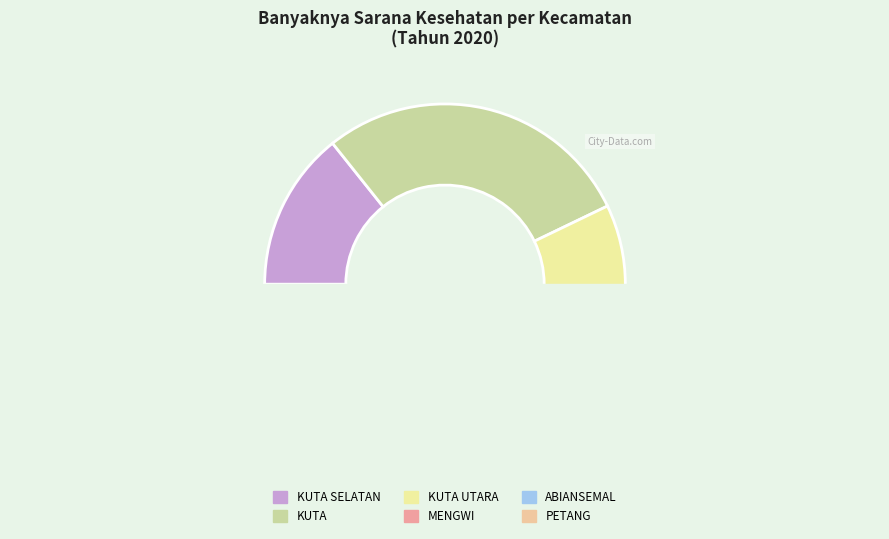

Does ABIANSEMAL represent more than half of the total?

No